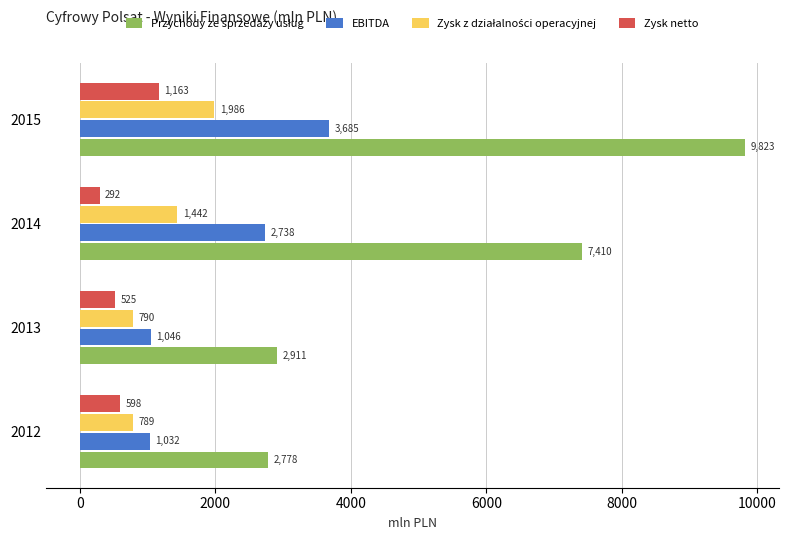

What is the highest value of the Zysk netto series?

1163.4